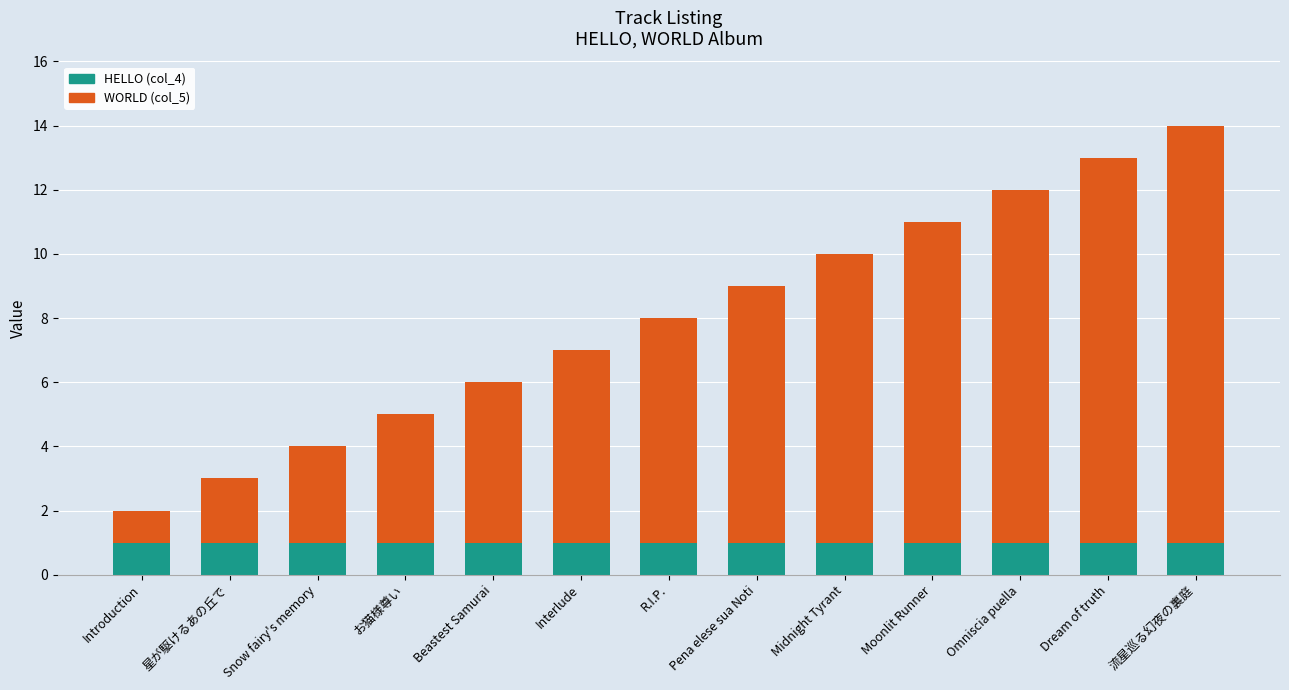

At which category is the sum across all series the highest?

流星巡る幻夜の裏庭